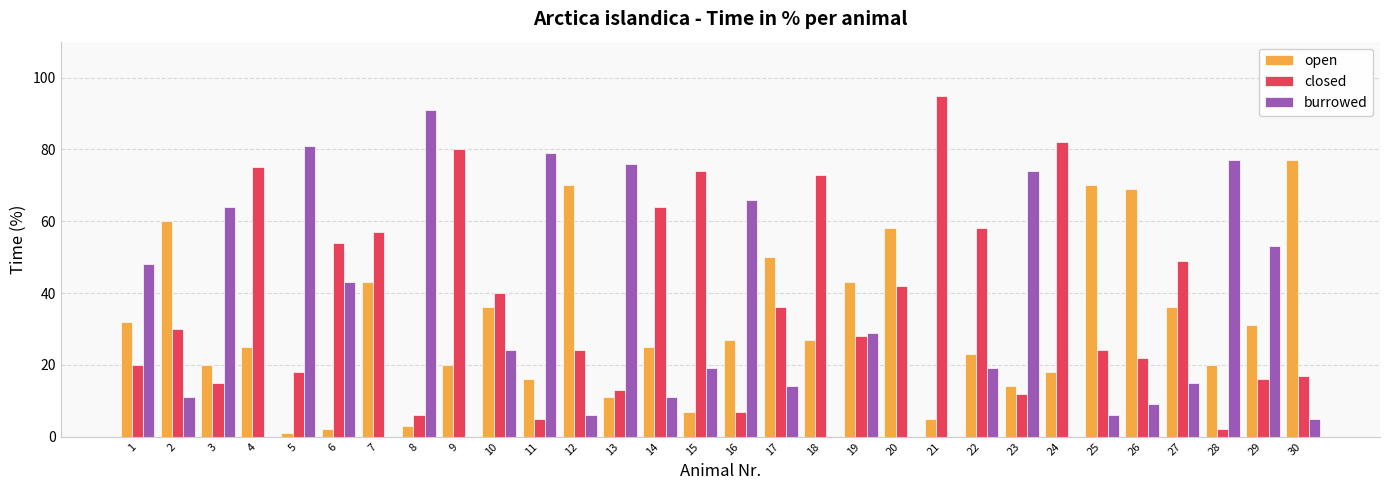

Reading right to left, what are all the values shown in this chart?

open: 77	31	20	36	69	70	18	14	23	5	58	43	27	50	27	7	25	11	70	16	36	20	3	43	2	1	25	20	60	32
closed: 17	16	2	49	22	24	82	12	58	95	42	28	73	36	7	74	64	13	24	5	40	80	6	57	54	18	75	15	30	20
burrowed: 5	53	77	15	9	6	0	74	19	0	0	29	0	14	66	19	11	76	6	79	24	0	91	0	43	81	0	64	11	48